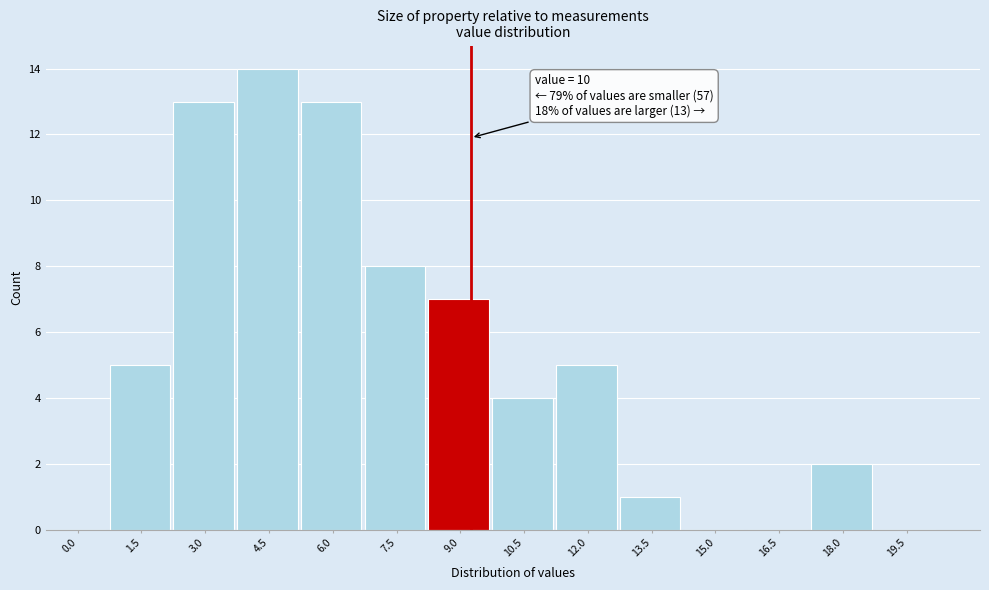

Reading left to right, transcribe all the data shown in this chart.

0.0=0	1.5=5	3.0=13	4.5=14	6.0=13	7.5=8	9.0=7	10.5=4	12.0=5	13.5=1	15.0=0	16.5=0	18.0=2	19.5=0